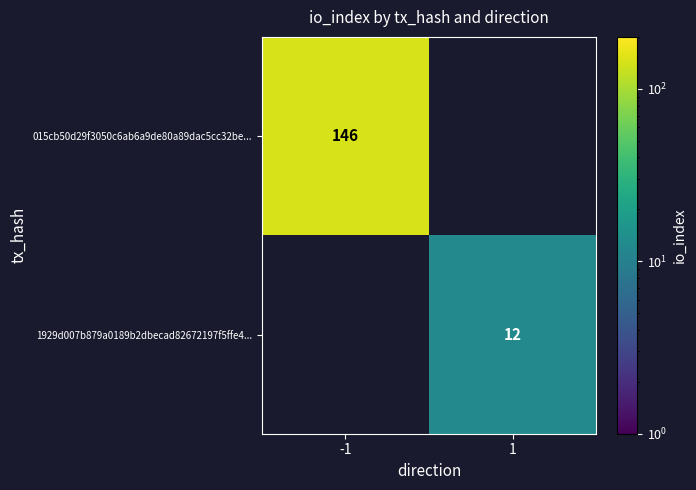

Which label corresponds to the smallest value in the chart?

1